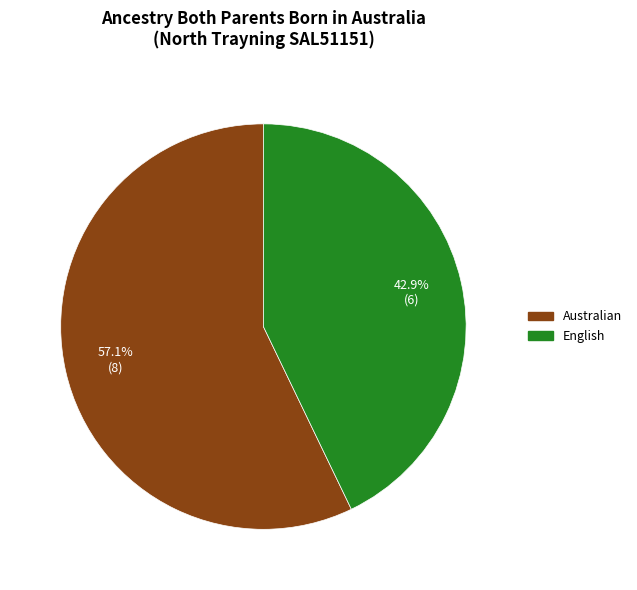

Is there any slice that represents more than half of the pie?

Yes